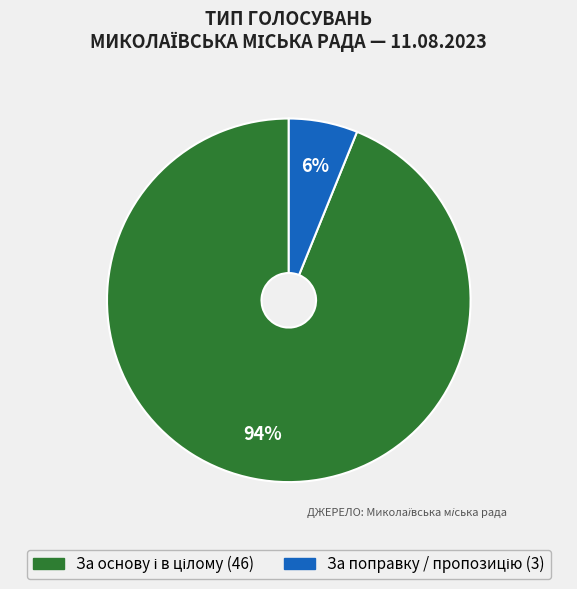

Is there any slice that represents more than half of the pie?

Yes